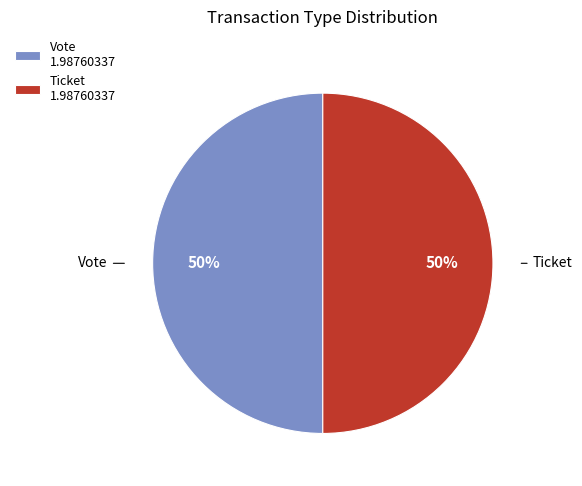

The Ticket 1.98760337 slice represents 63% of the pie. True or false?

False